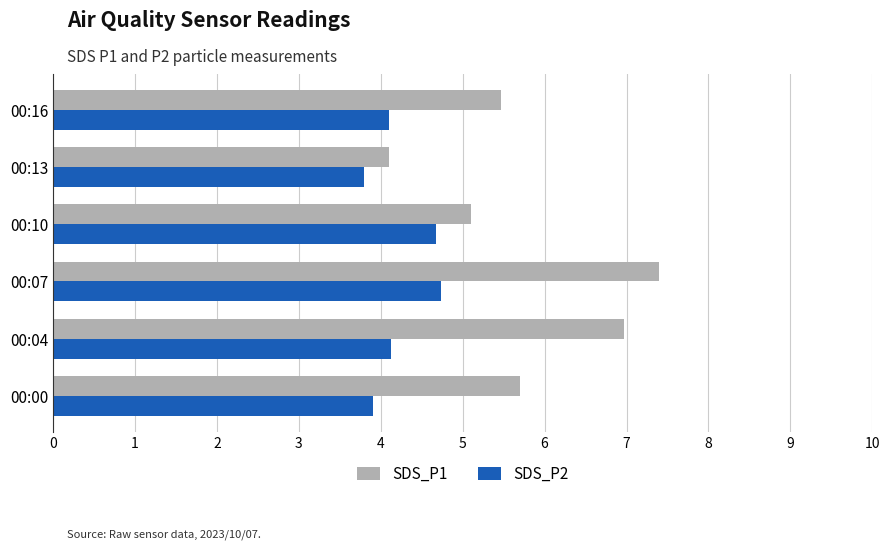

What is the lowest value of the SDS_P2 series?

3.8